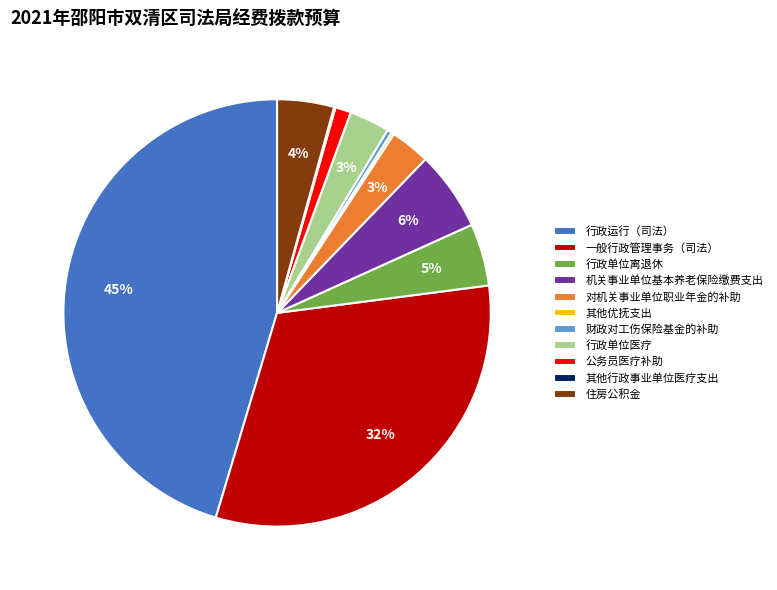

To the nearest percent, what is the average slice percentage?

9%